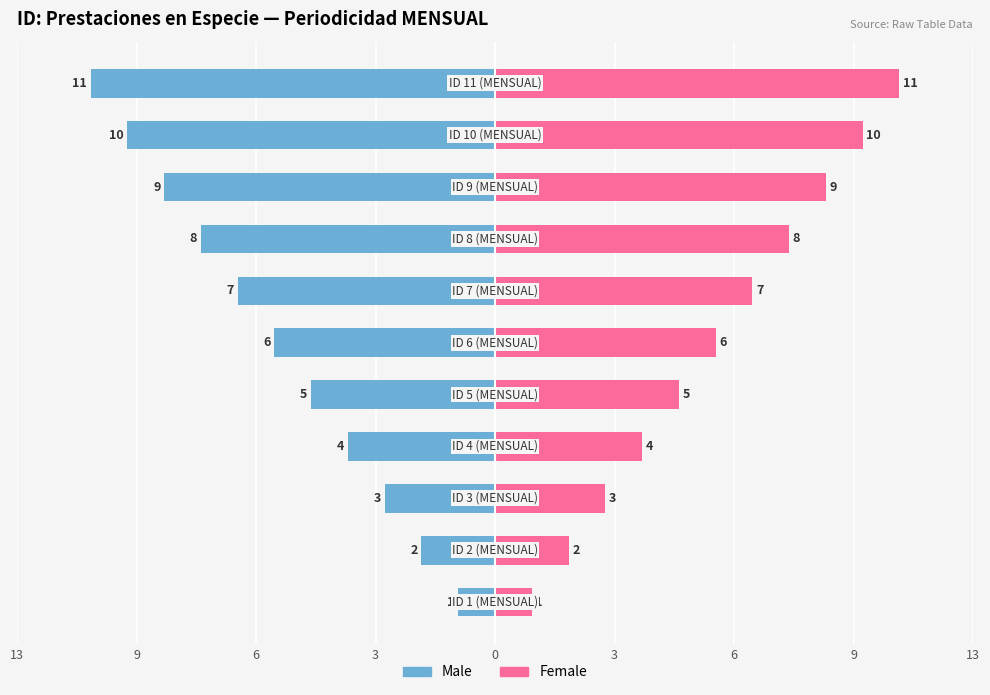

What is the minimum value shown in the chart?

-11